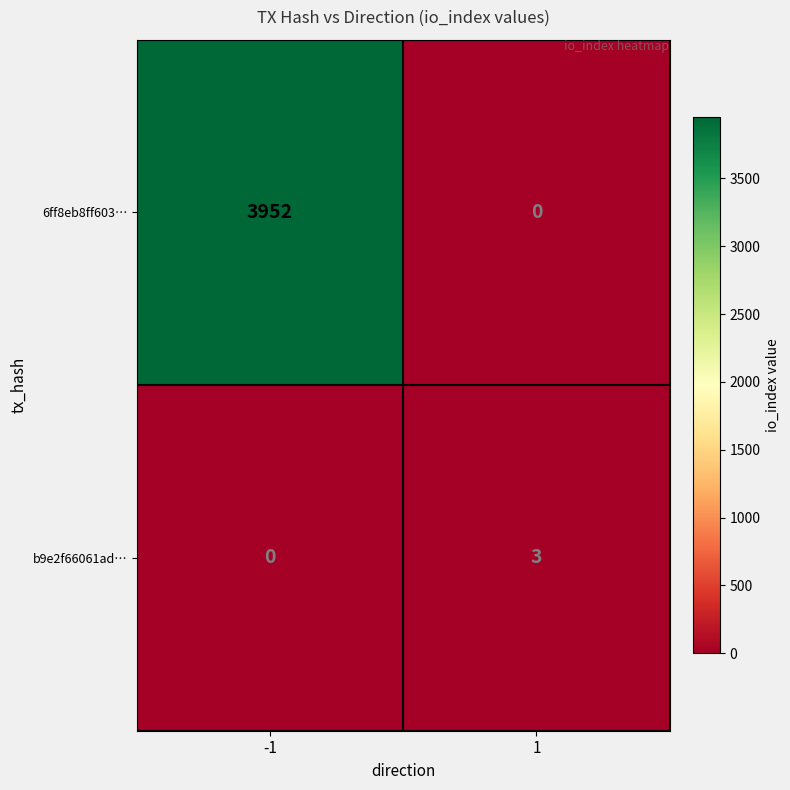

Reading left to right, what are all the values shown in this chart?

6ff8eb8ff603…: -1=3952	1=0
b9e2f66061ad…: -1=0	1=3